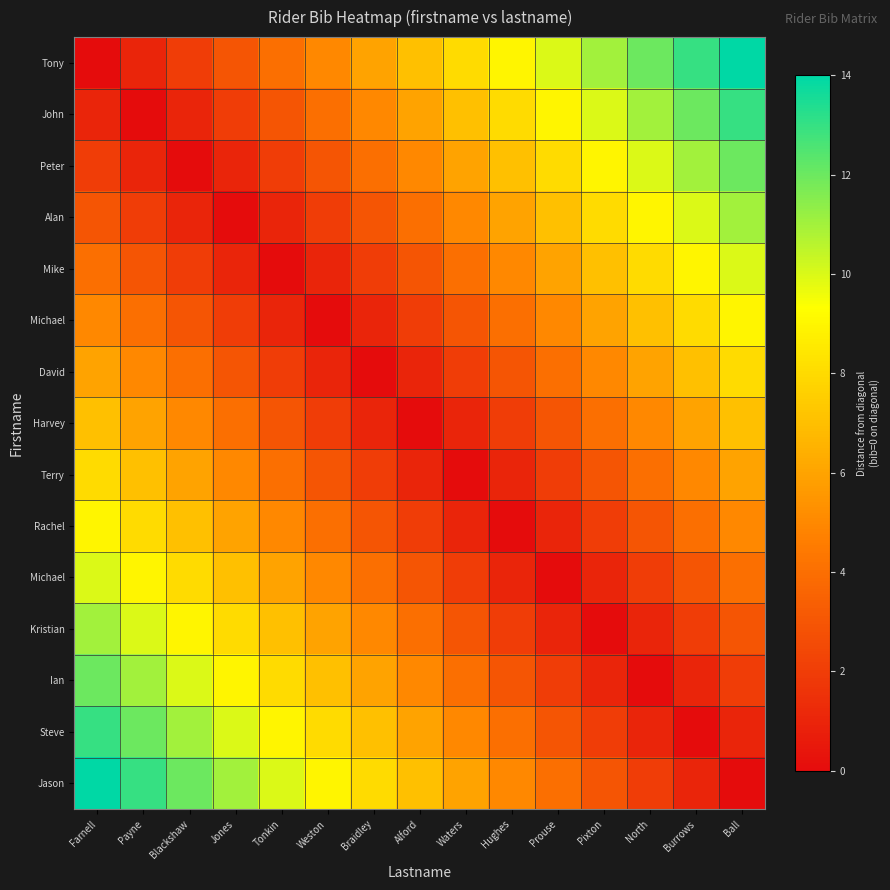

At how many categories does at least one series exceed 2?

15